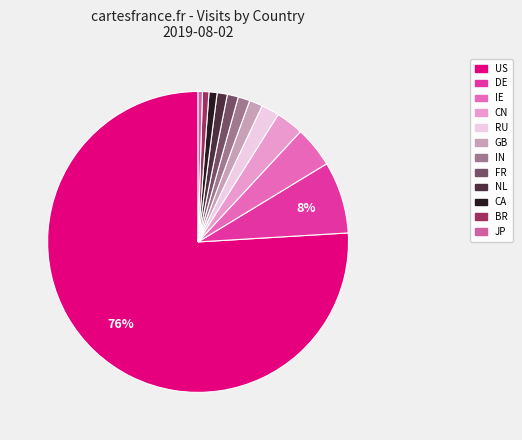

How many slices are in this pie chart?

12